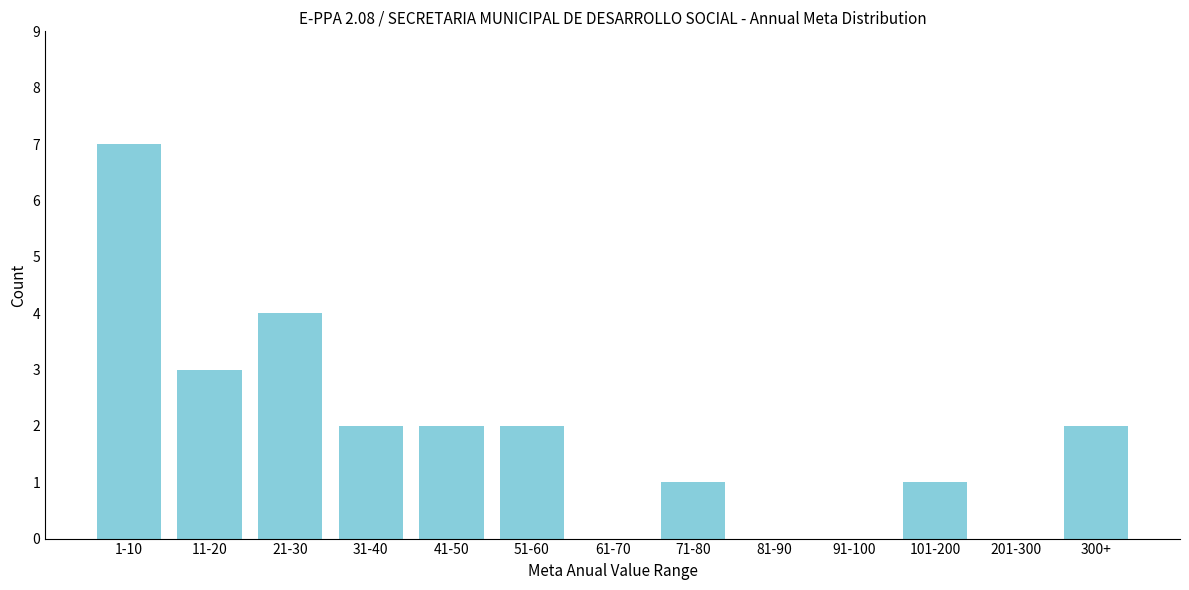

Reading left to right, extract all data points from this chart.

1-10=7	11-20=3	21-30=4	31-40=2	41-50=2	51-60=2	61-70=0	71-80=1	81-90=0	91-100=0	101-200=1	201-300=0	300+=2